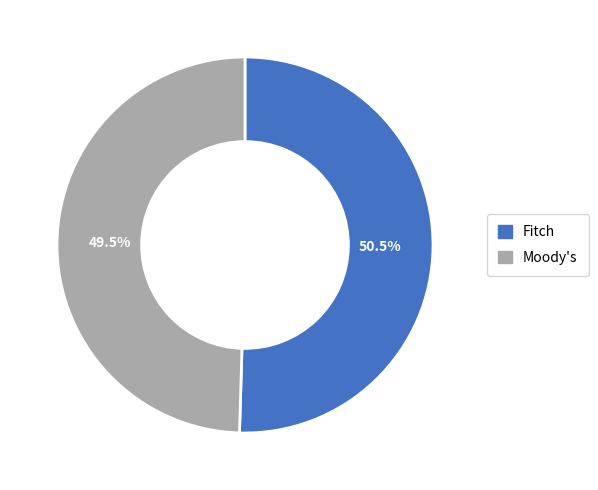

Between Moody's and Fitch, which is larger?

Fitch